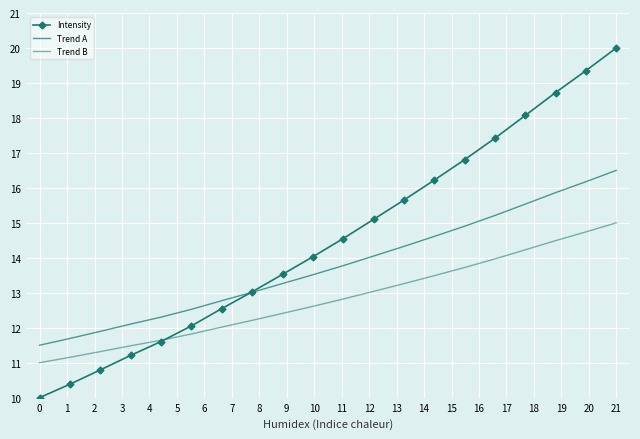

At how many categories does at least one series exceed 17?

5